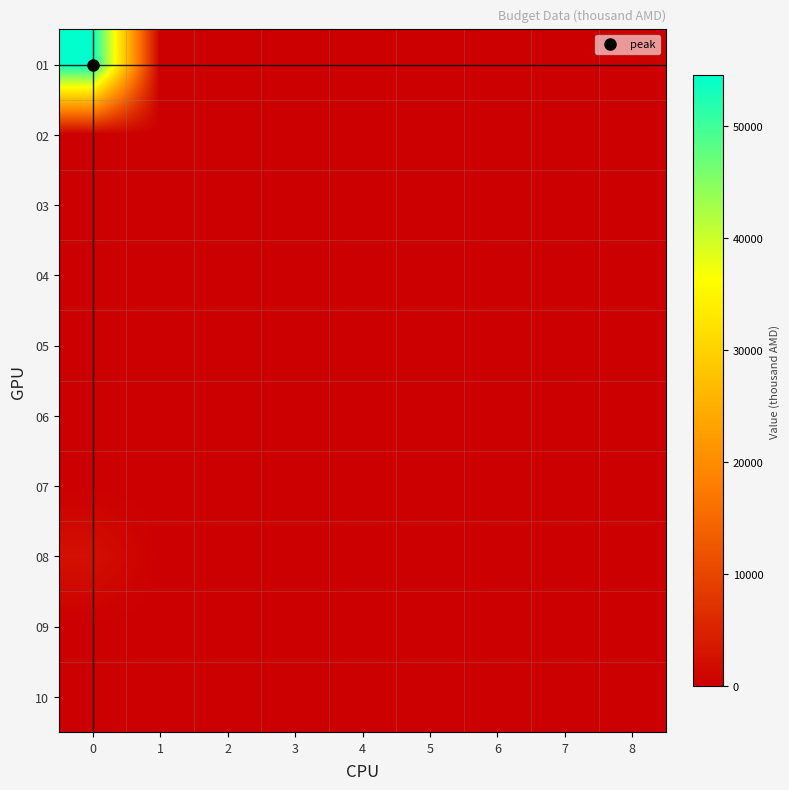

How many categories are shown in the chart?

9